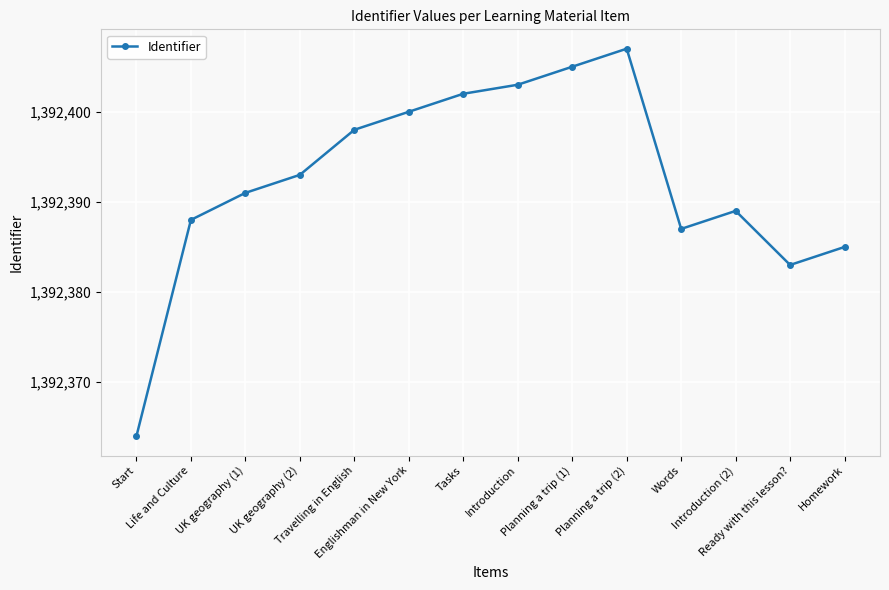

What is the value of the 9th point from the left?

1392405